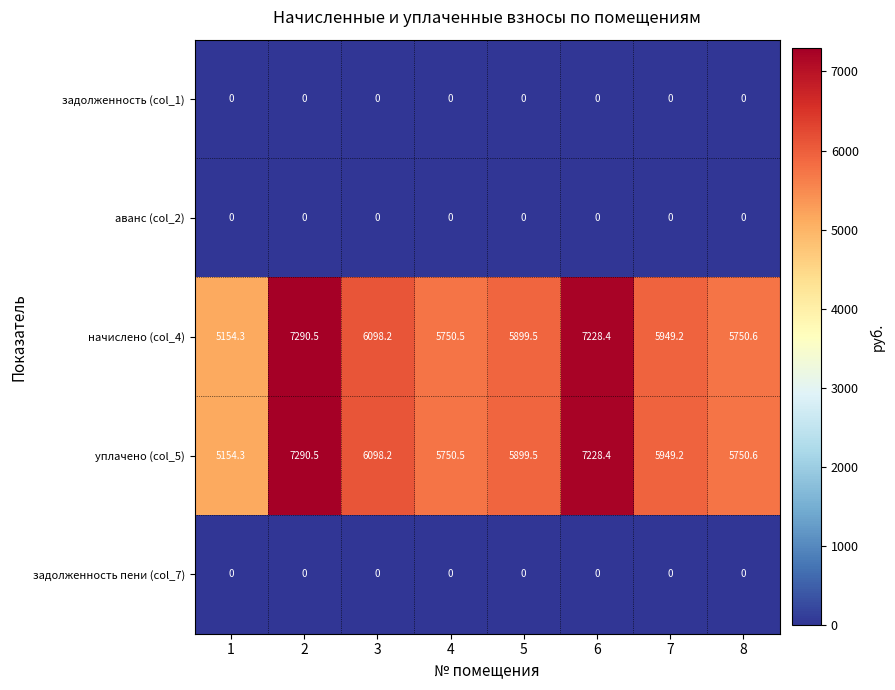

What is the spread (max minus min) of values at 6?

7228.4